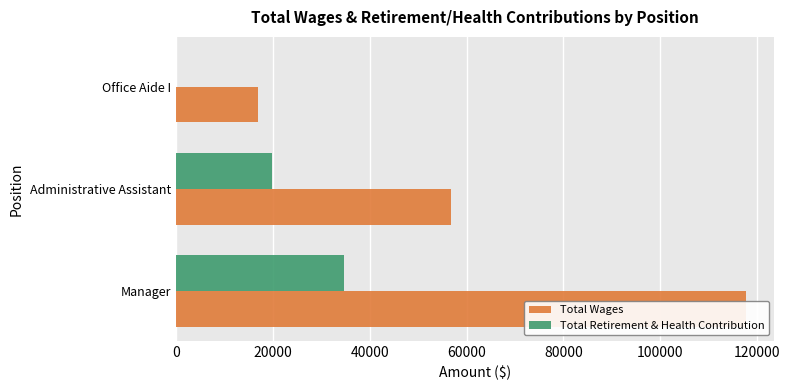

What is the sum of the Total Wages values at Administrative Assistant and Office Aide I?

73774